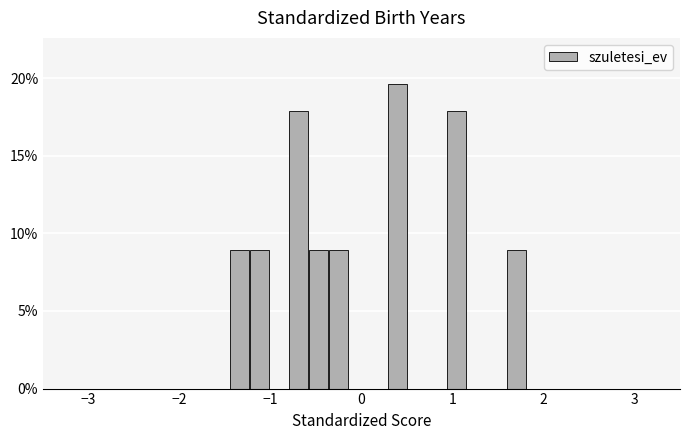

Around what value on the x-axis is the tallest bar? Give the approximate position of its centre, as read against the axis.

0.4